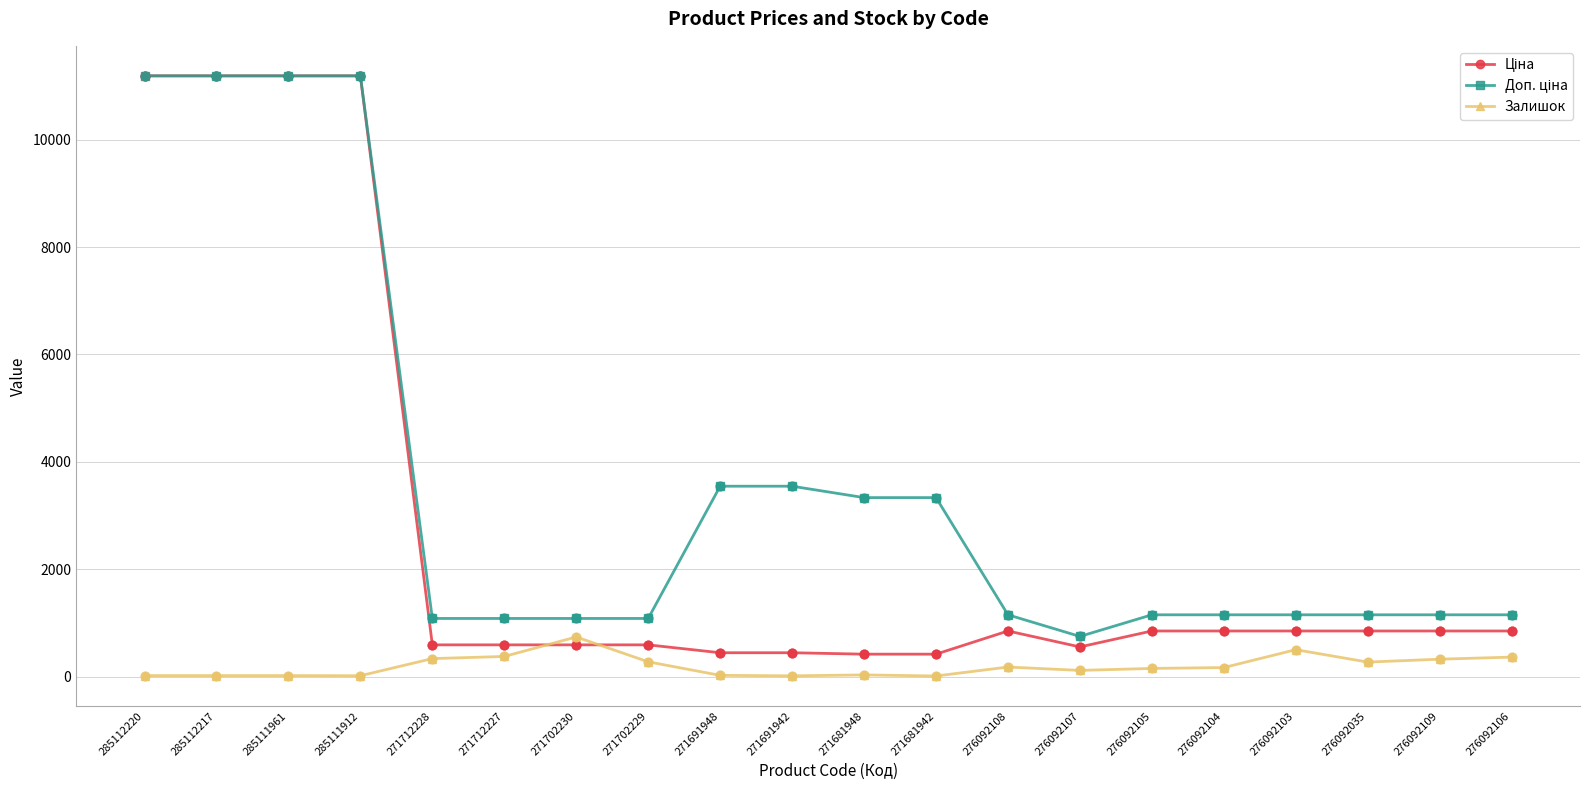

What is the highest value of the Залишок series?

737.0